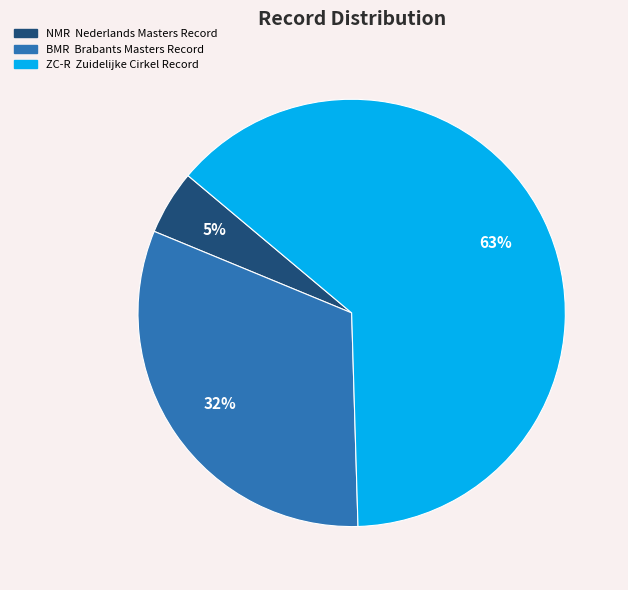

Is there a majority slice in this chart?

Yes